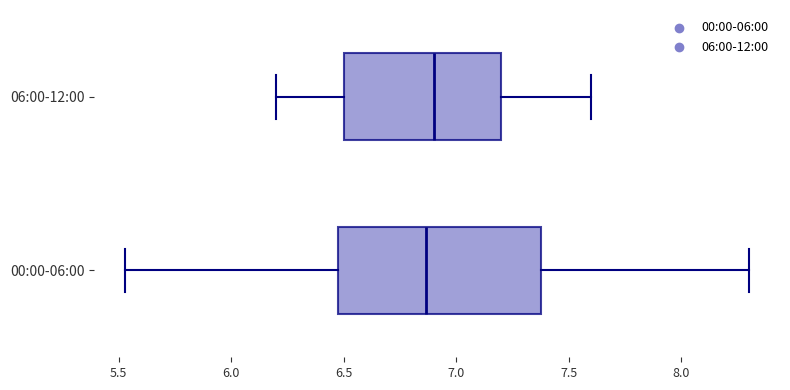

Reading bottom to top, transcribe this box plot: for each box, give where its median line is, the range the box spans, and where its two whiskers end, as read against the x-axis. The values are not printed on the chart, so give them approximately, as read against the axis.

00:00-06:00: median 6.85, box 6.50 to 7.40, whiskers 5.55 to 8.30
06:00-12:00: median 6.90, box 6.50 to 7.20, whiskers 6.20 to 7.60